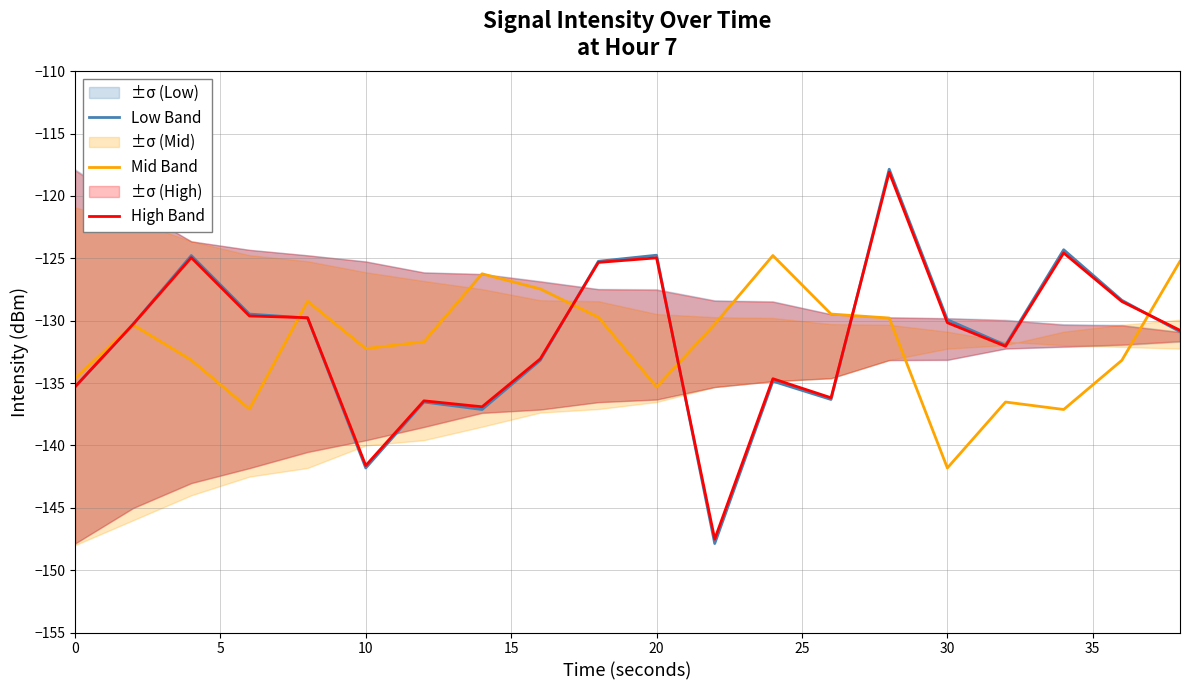

How many interior local valleys does the High Band series have?

5